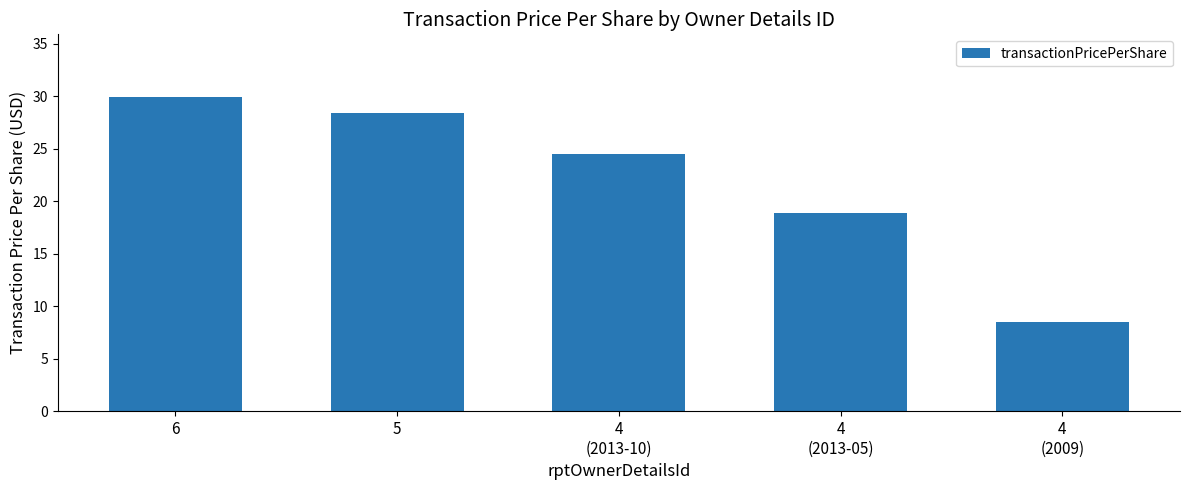

What is the maximum value shown in the chart?

29.9